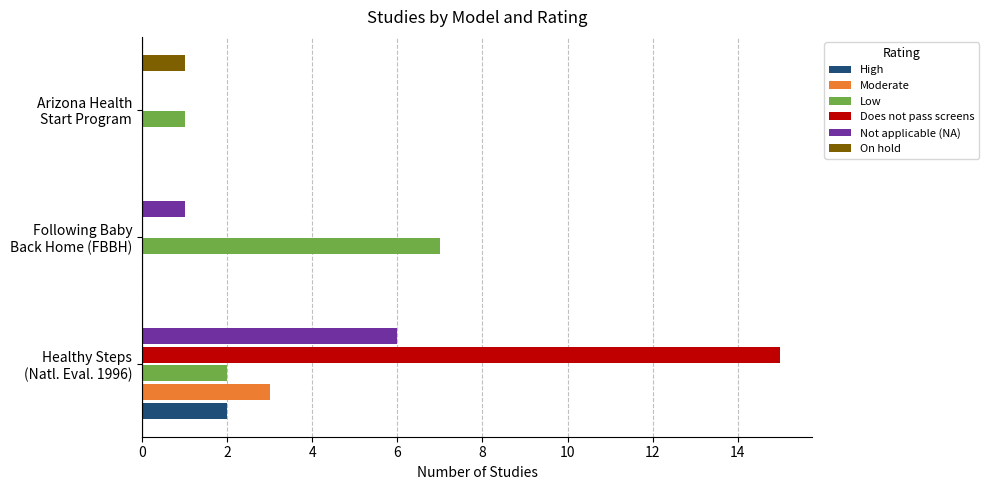

What is the maximum value shown in the chart?

15